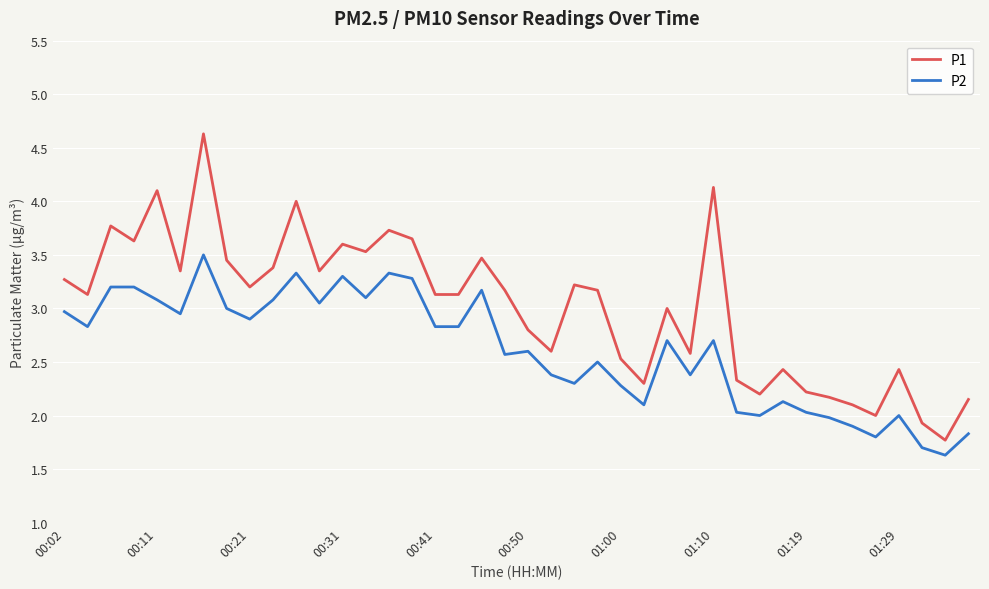

Which series has the largest total across all categories?

P1